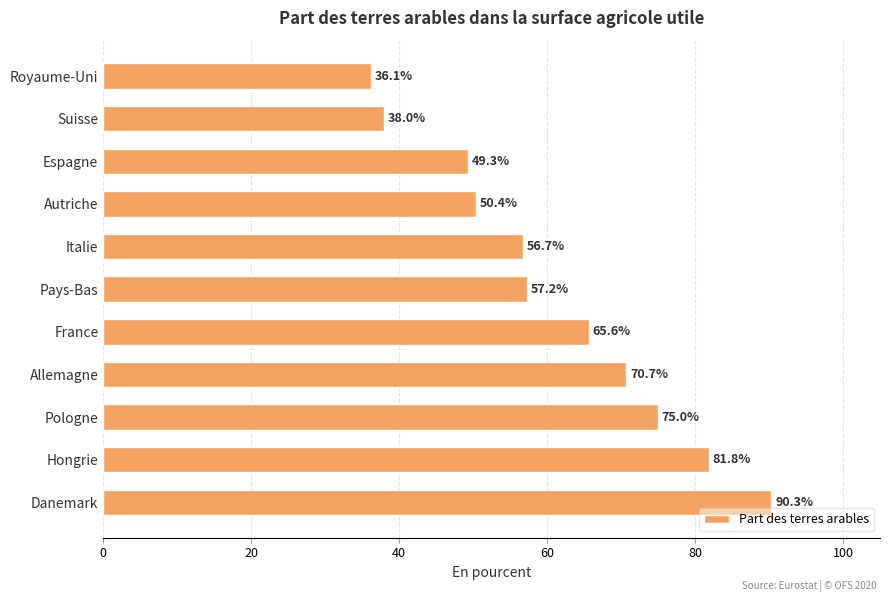

List the labels in order of value, smallest first.

Royaume-Uni, Suisse, Espagne, Autriche, Italie, Pays-Bas, France, Allemagne, Pologne, Hongrie, Danemark